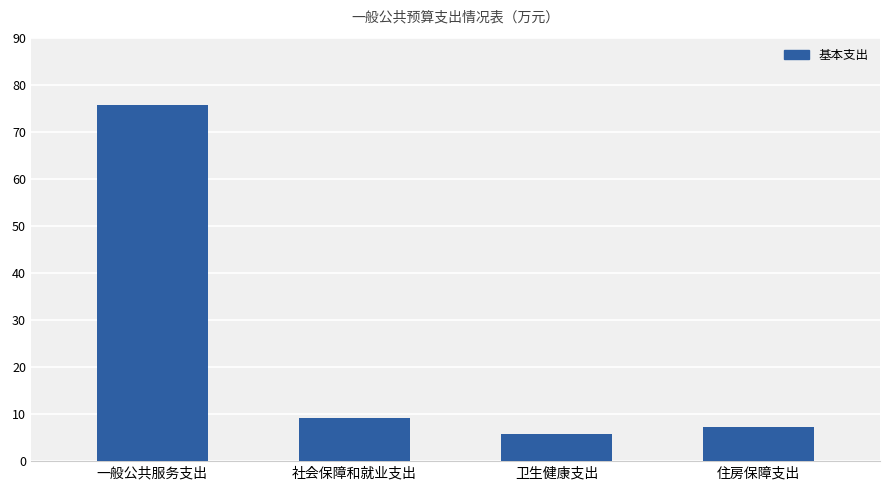

Reading left to right, list all the values displayed in this chart.

75.8	9.2	5.9	7.2